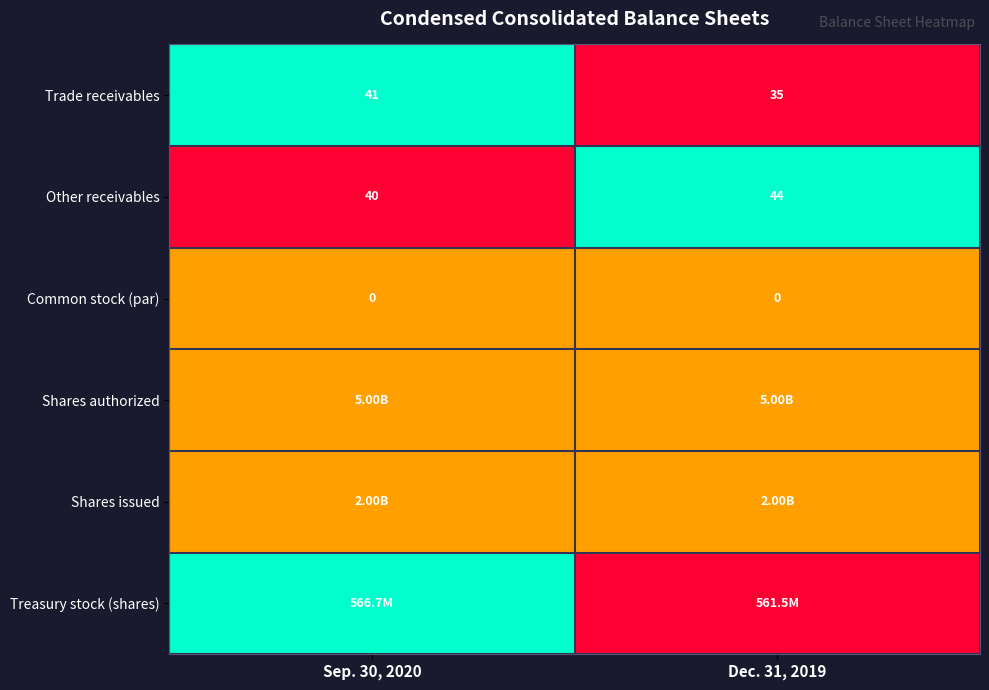

What is the average value of the Other receivables series?

42.0